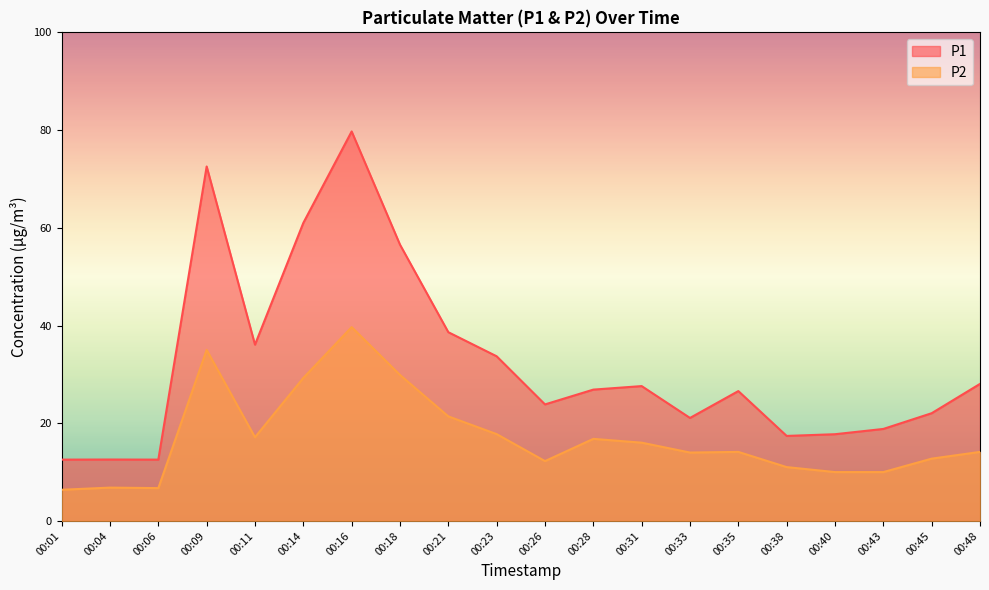

What is the value of the P1 point at the 13th from the left?

27.6